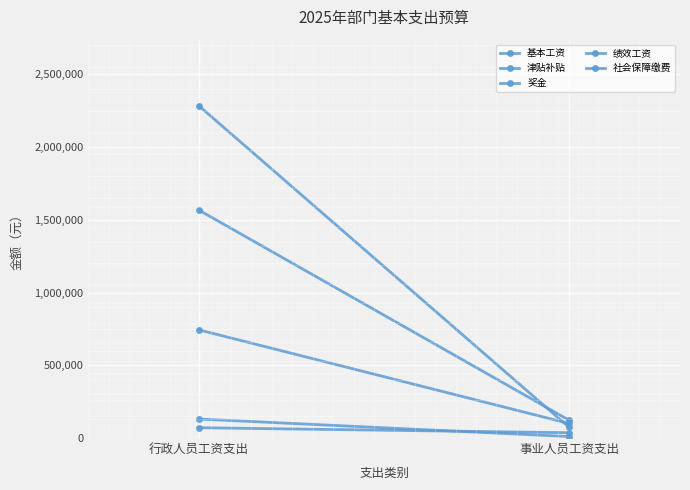

Which has a higher value, 事业人员工资支出 or 行政人员工资支出?

行政人员工资支出